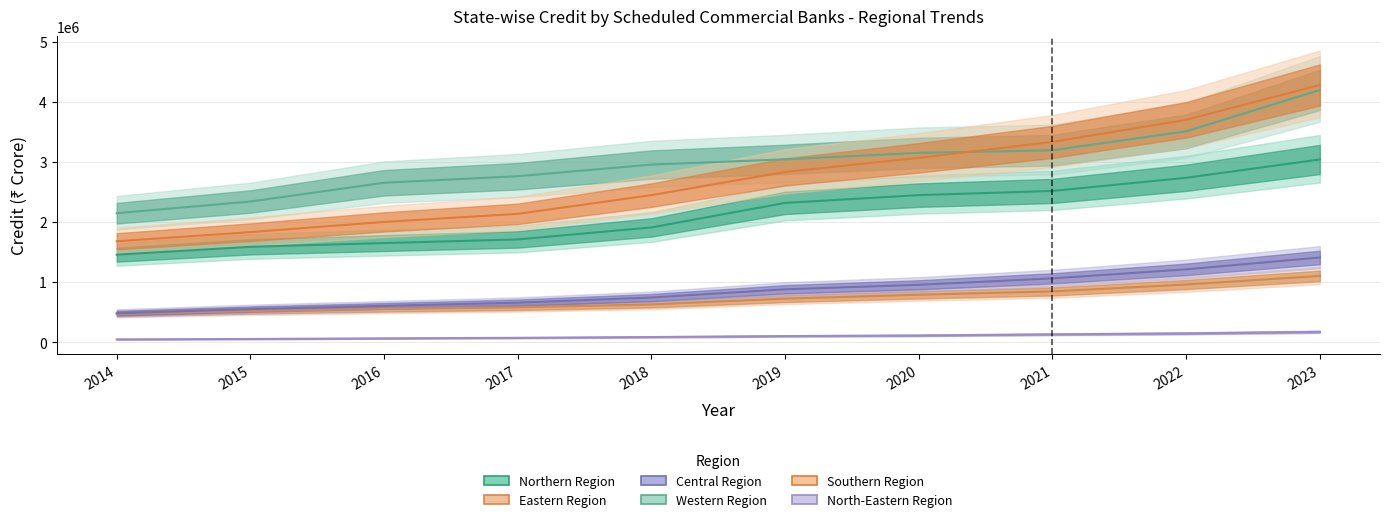

What is the lowest value of the Southern Region series?

1679000